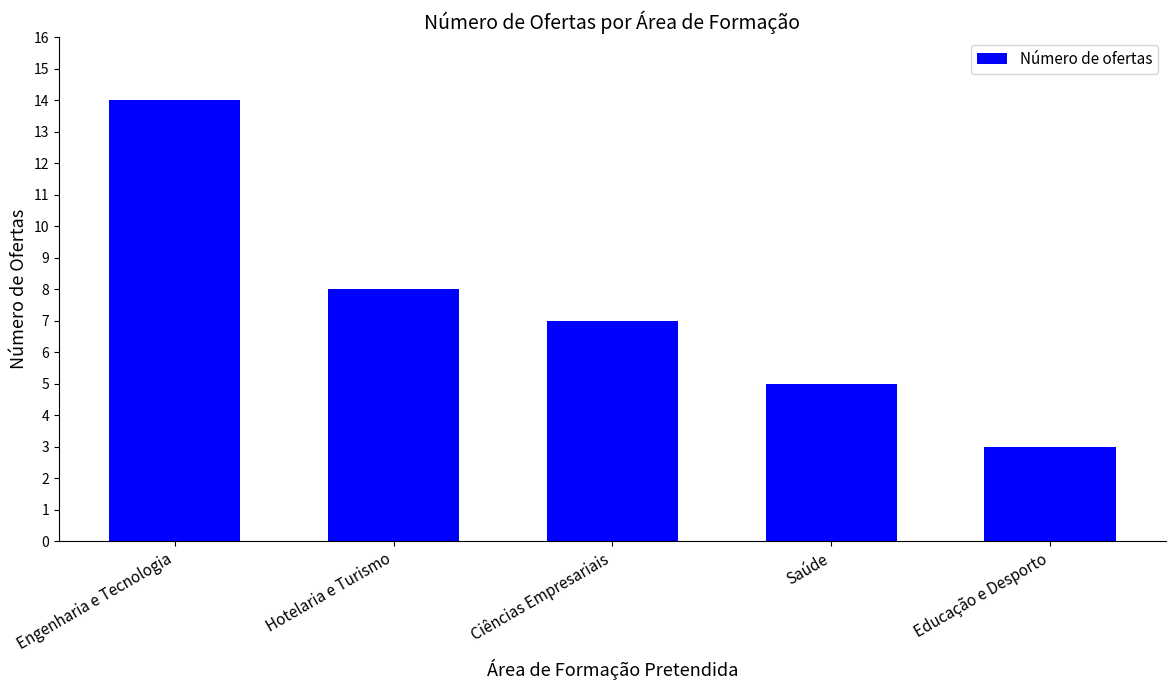

What is the difference between the maximum and second lowest values?

9